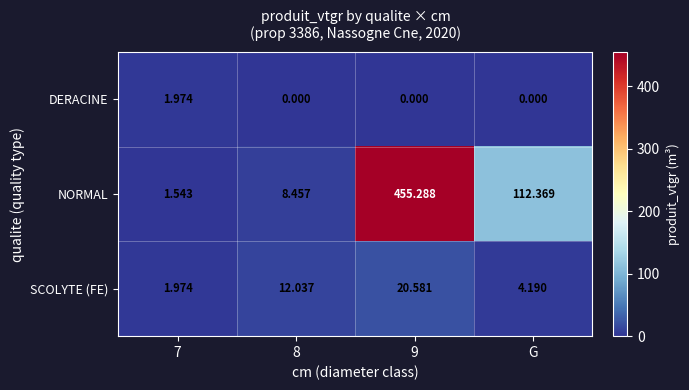

At which category is the sum across all series the highest?

9